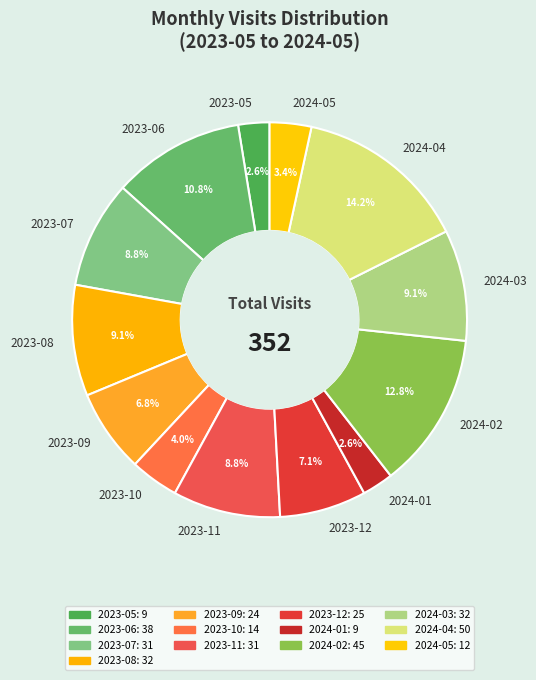

To the nearest percent, what is the average slice percentage?

8%